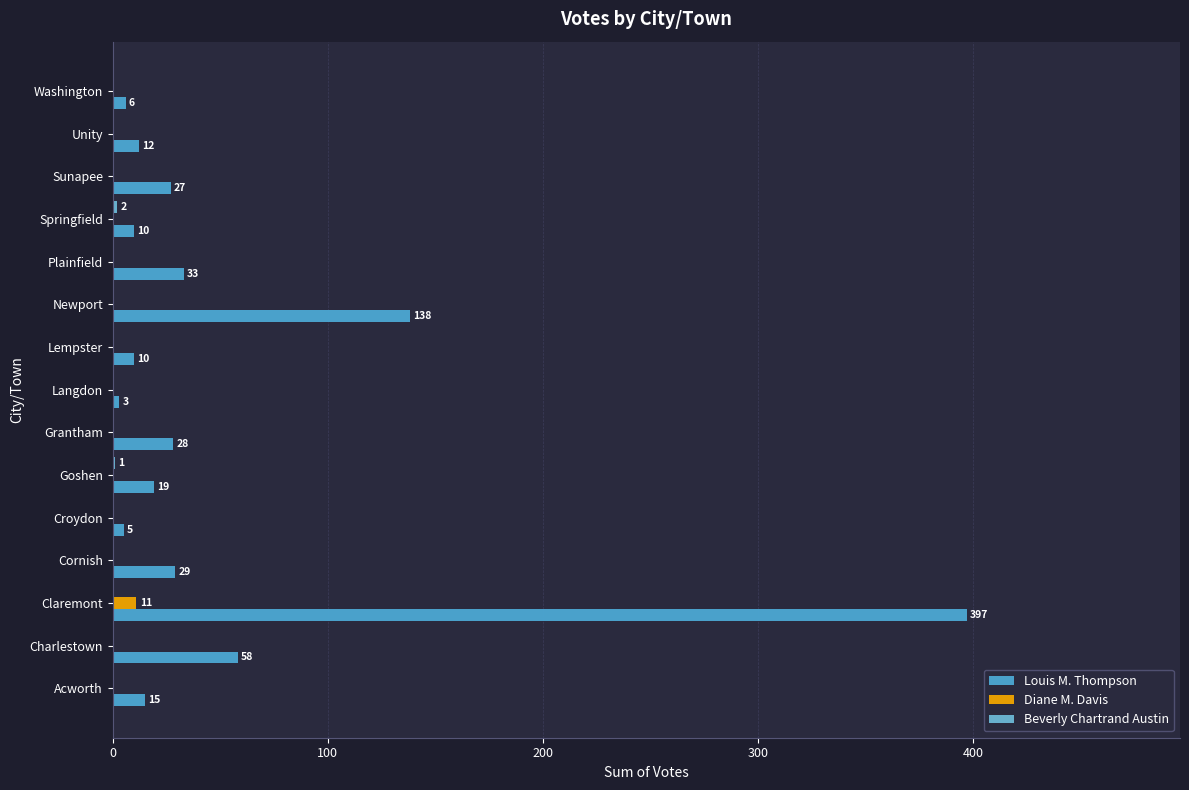

How many series are shown in this chart?

3